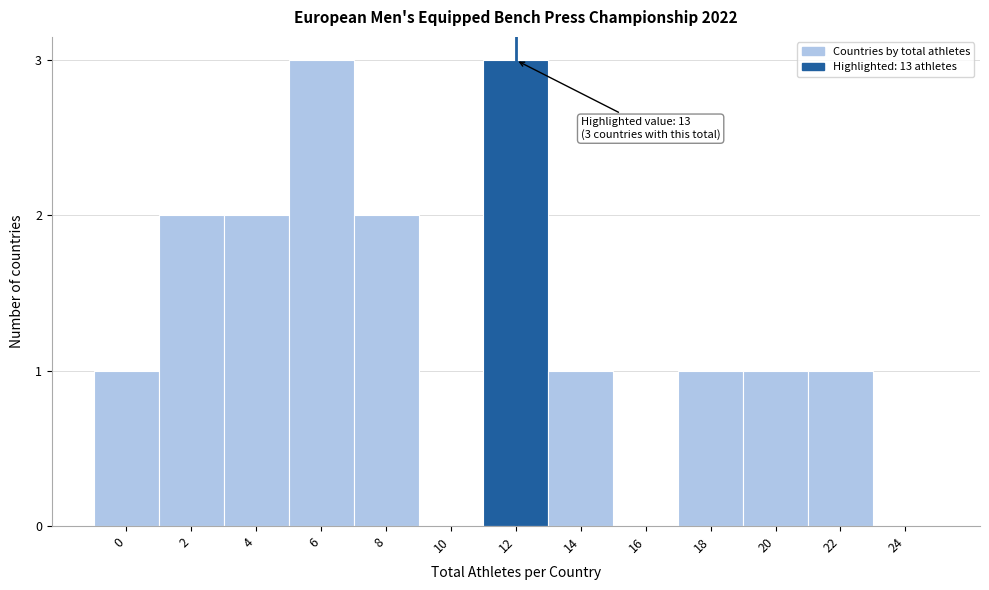

Reading left to right, transcribe all the data shown in this chart.

0=1	2=2	4=2	6=3	8=2	10=0	12=3	14=1	16=0	18=1	20=1	22=1	24=0